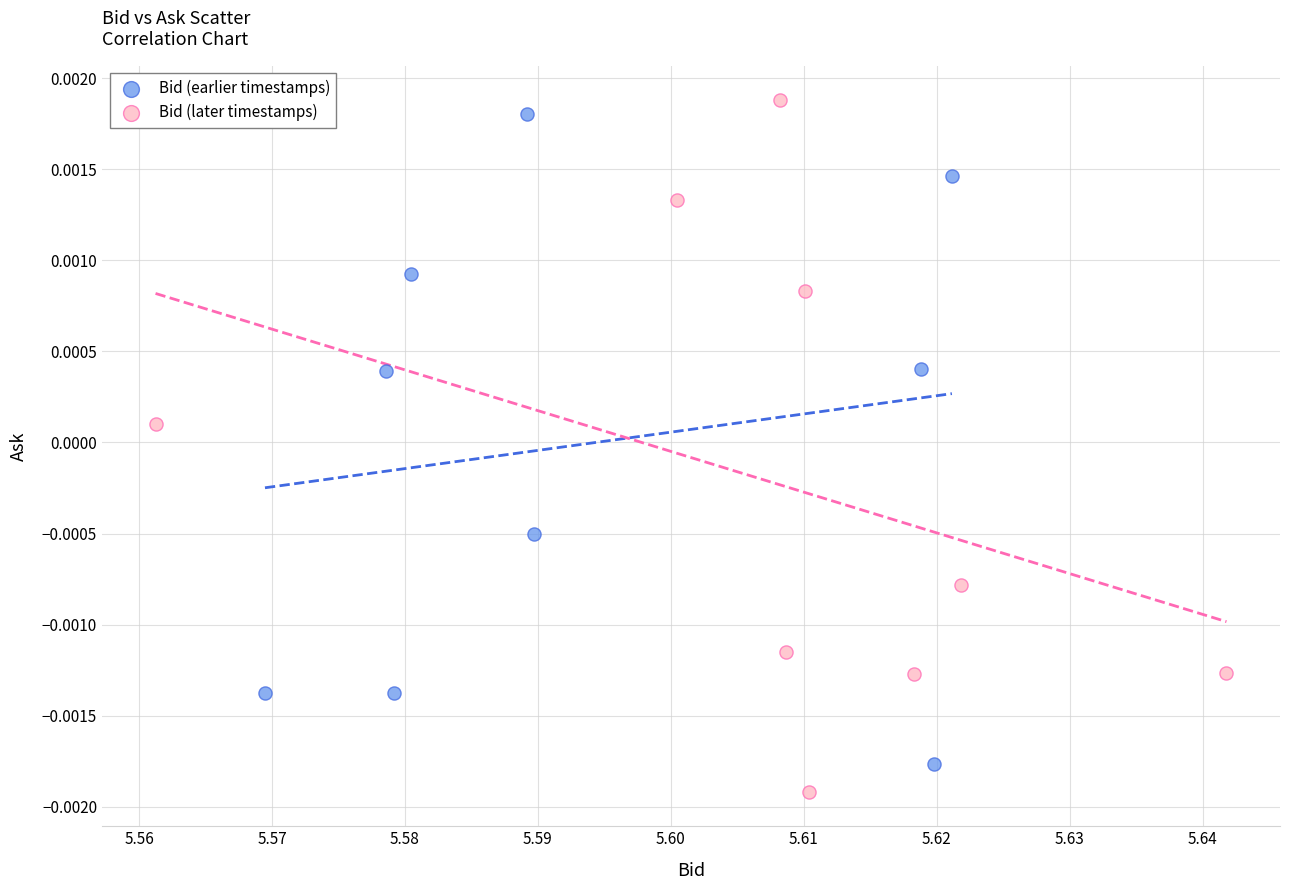

Which series contains the highest Y value?

Bid (later timestamps)